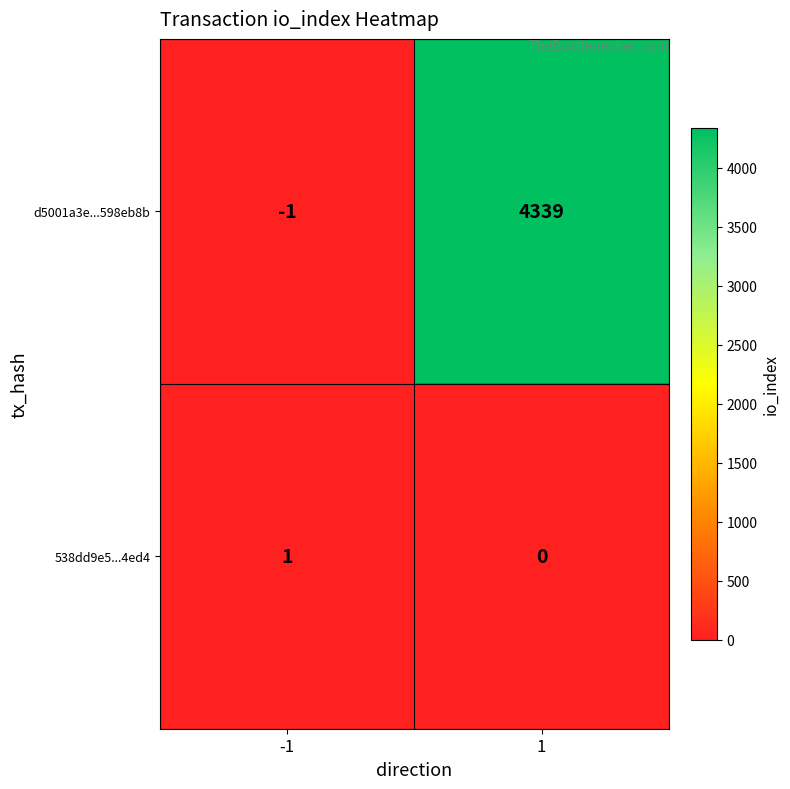

How many values in d5001a3e...598eb8b are above zero?

1